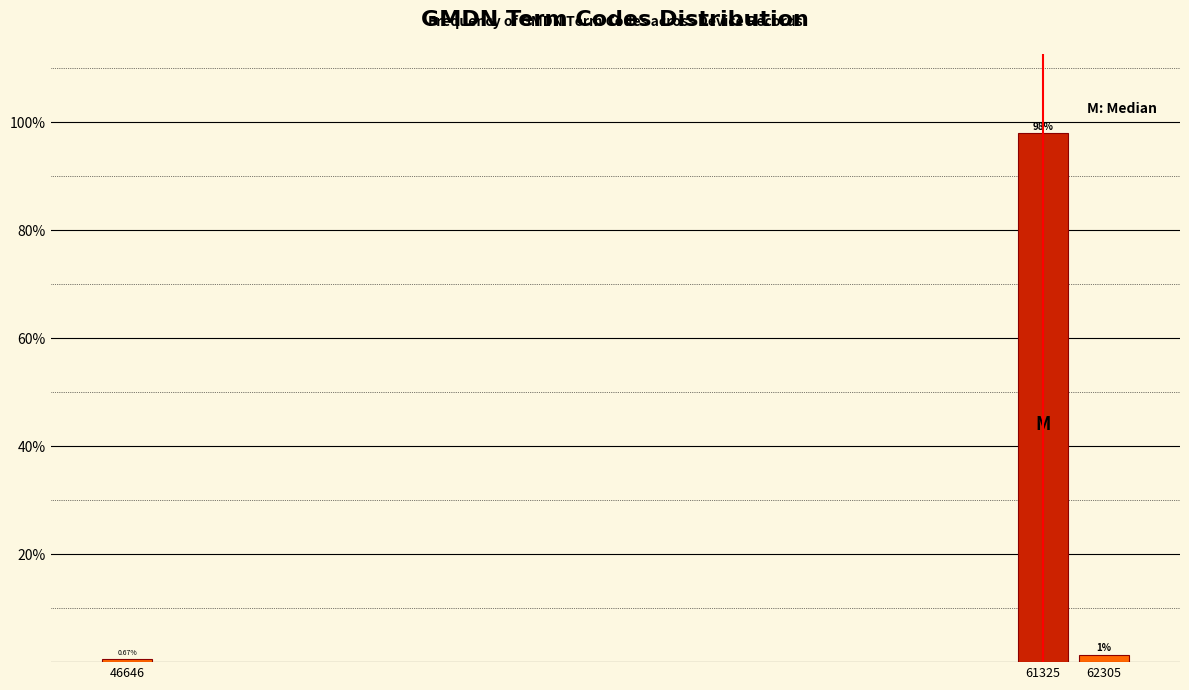

What is the average value?

33.3